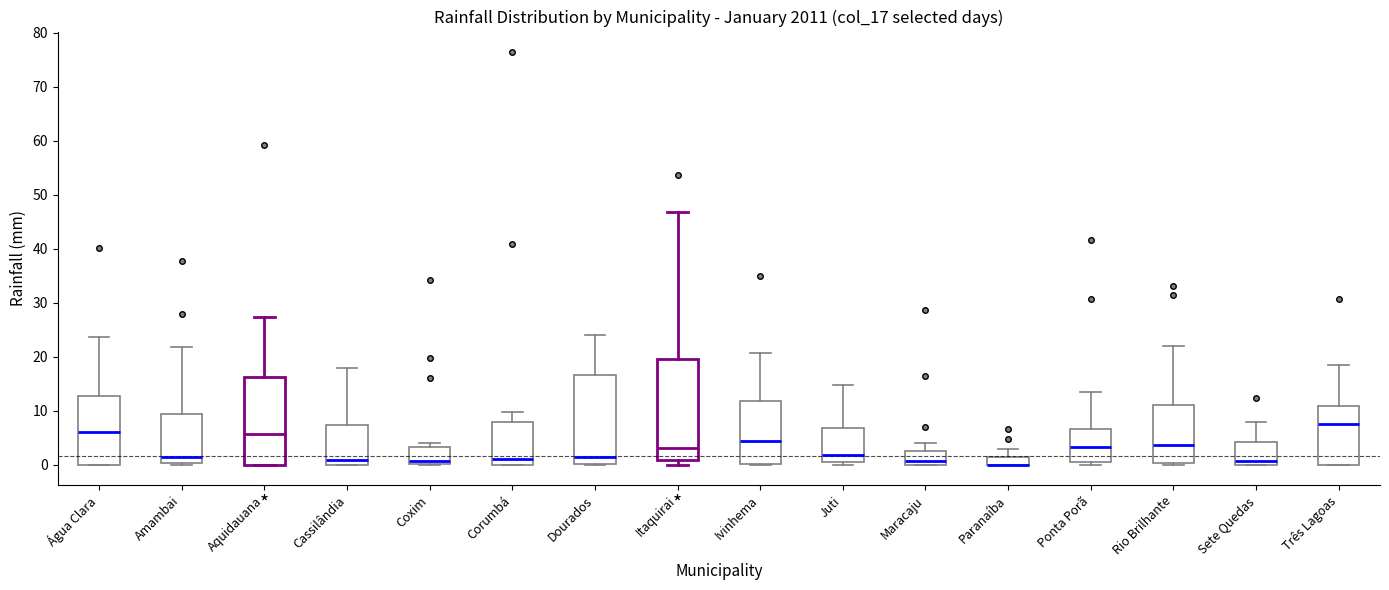

Where does the upper whisker of the box for Água Clara end on the y-axis? The values are not printed on the chart, so give them approximately, as read against the axis.

24